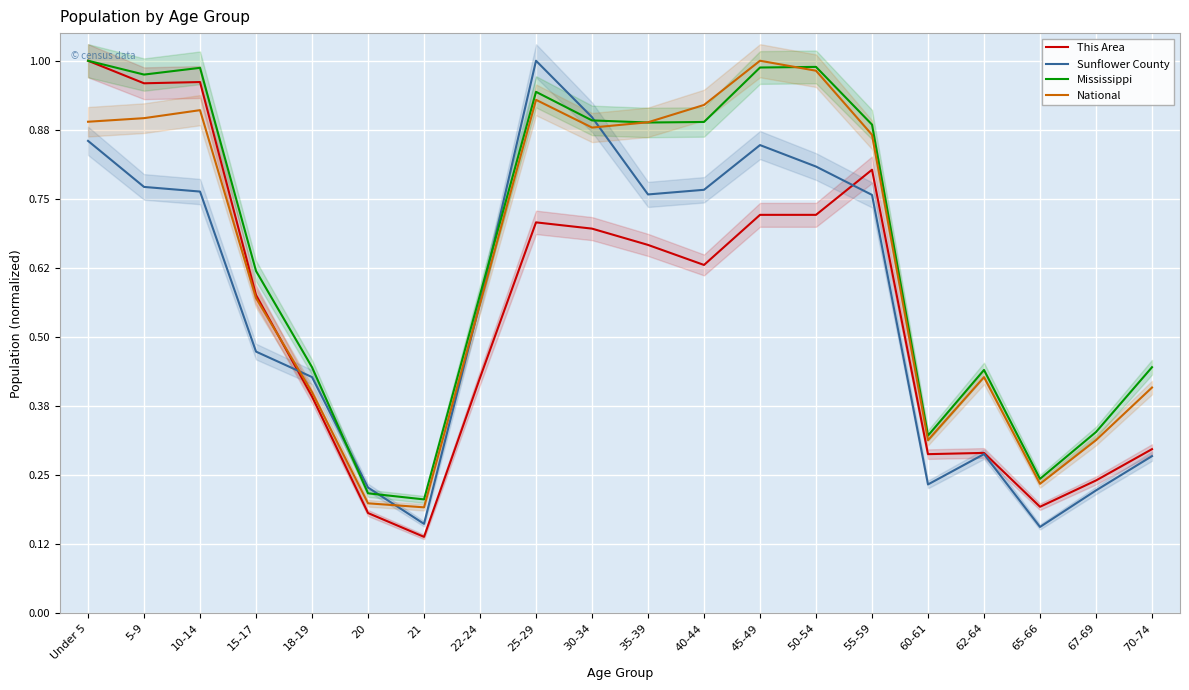

What is the sum of the National values at 50-54 and 18-19?

1.4